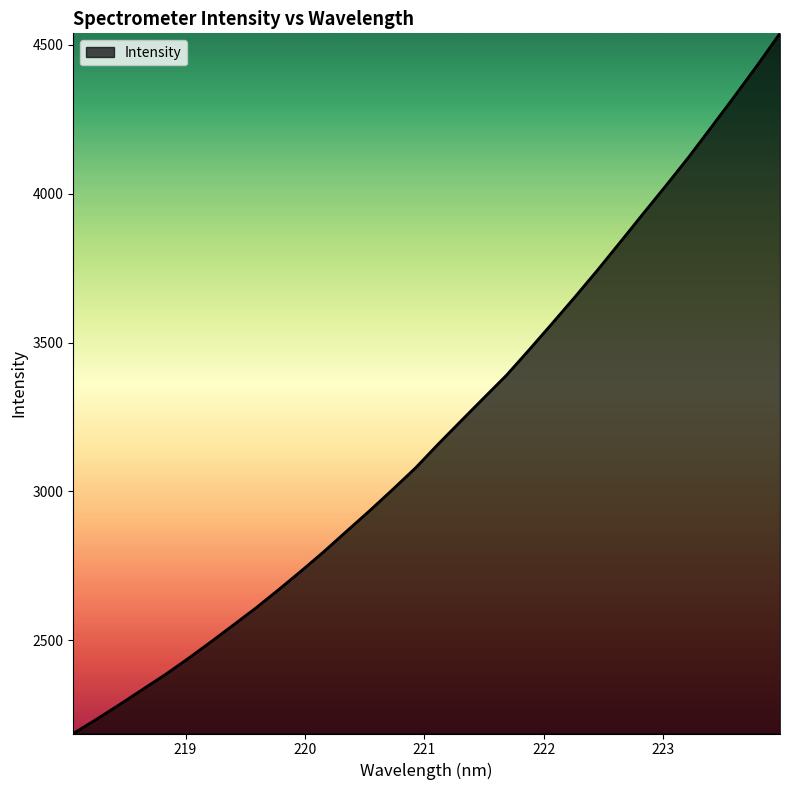

What is the greatest value displayed?

4538.6